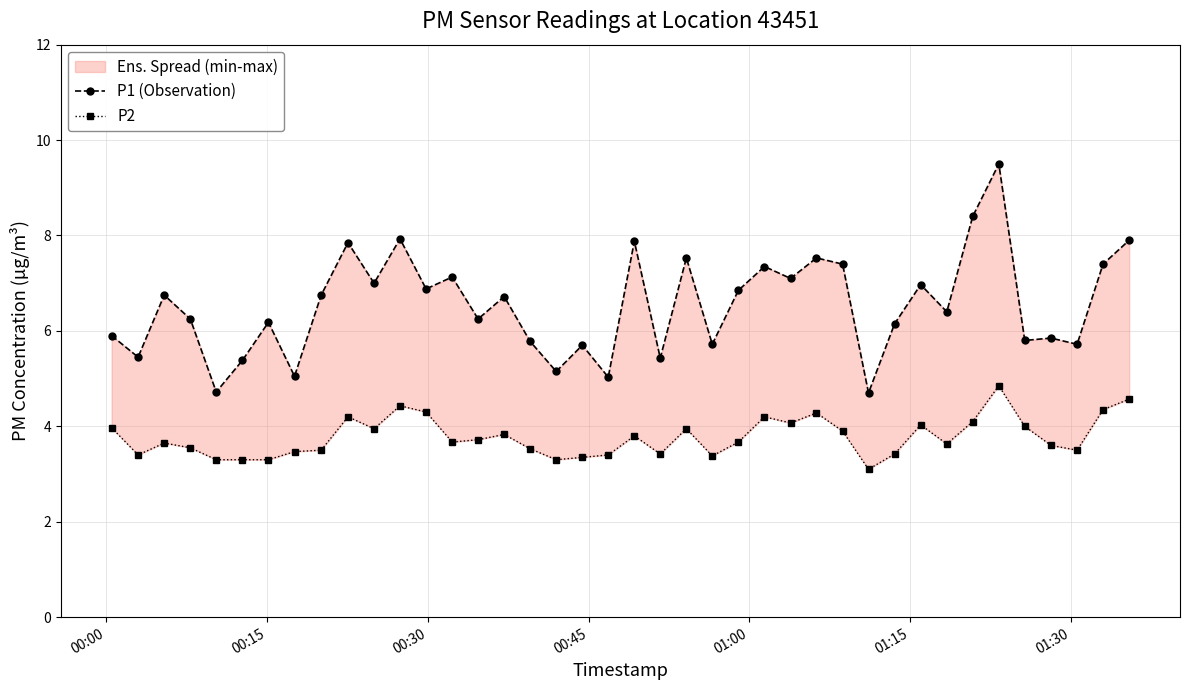

True or false: P2 and P1 (Observation) cross at least once.

False